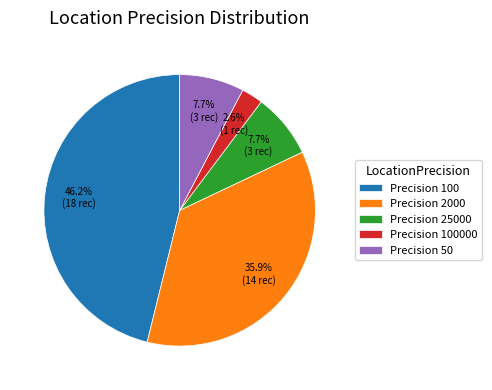

Does any single category account for the majority?

No